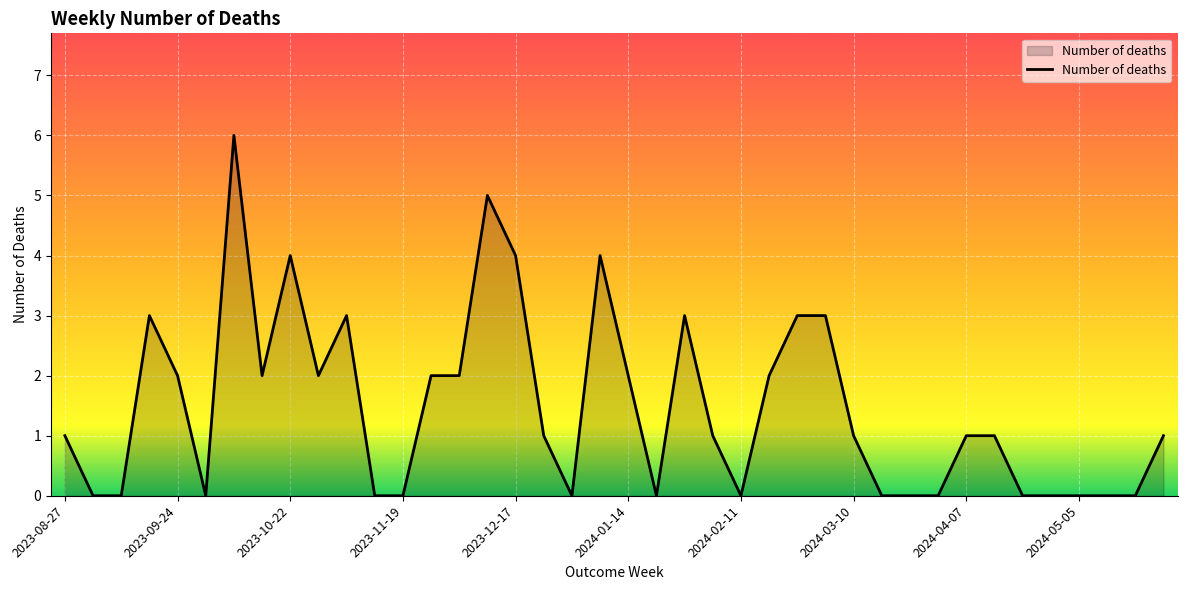

How many distinct data groups are displayed?

1